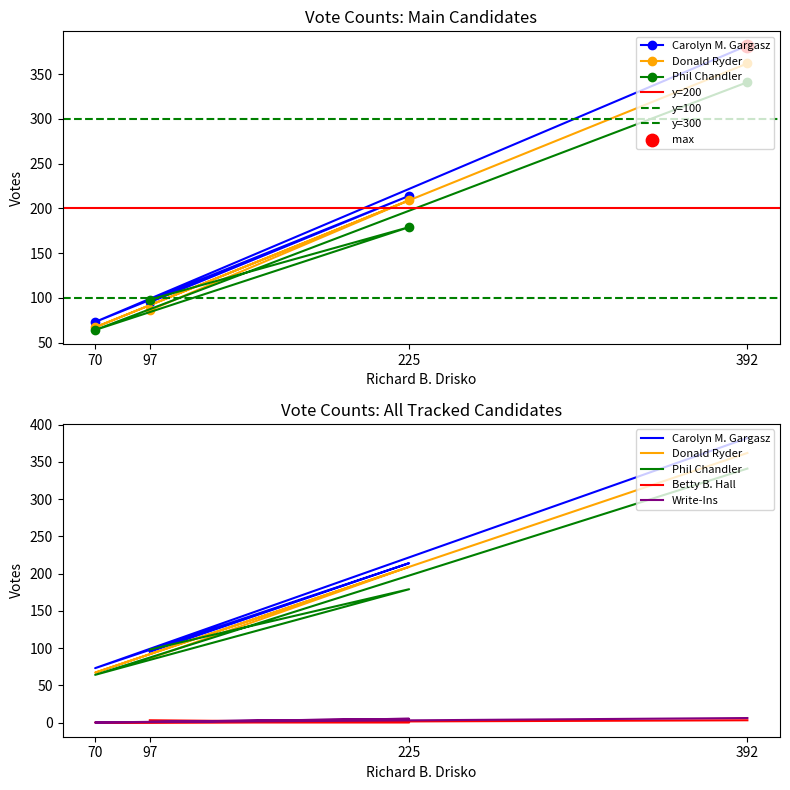

At which category is the sum across all series the highest?

392